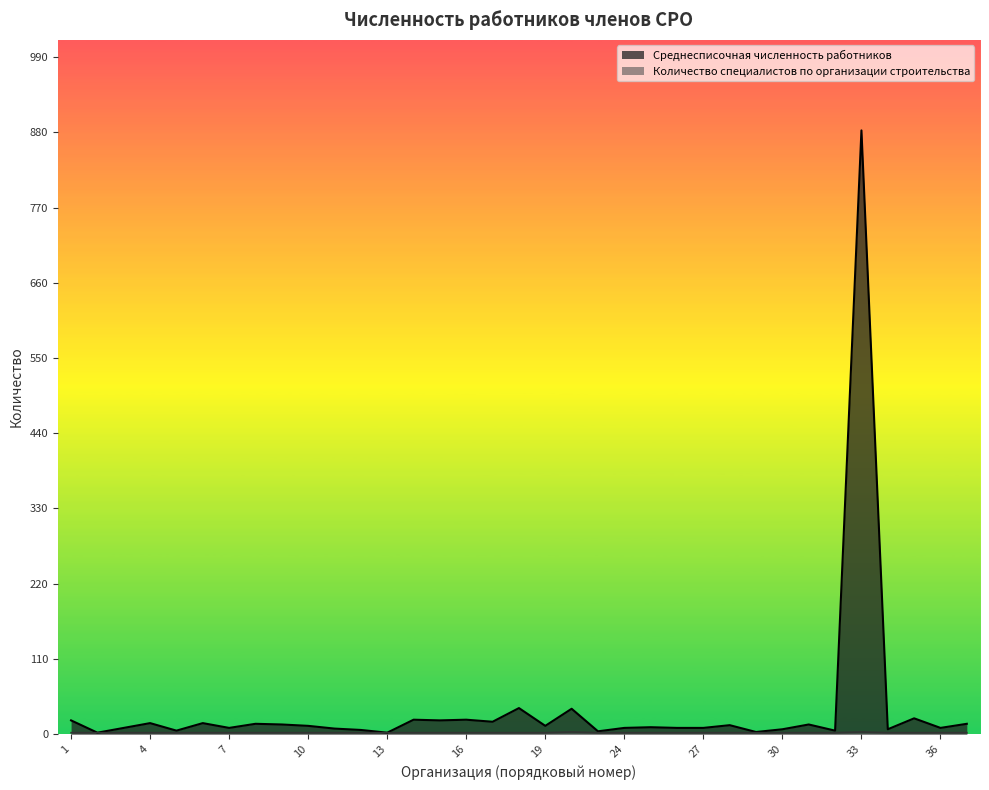

What is the difference between the highest and lowest values at 6?

14